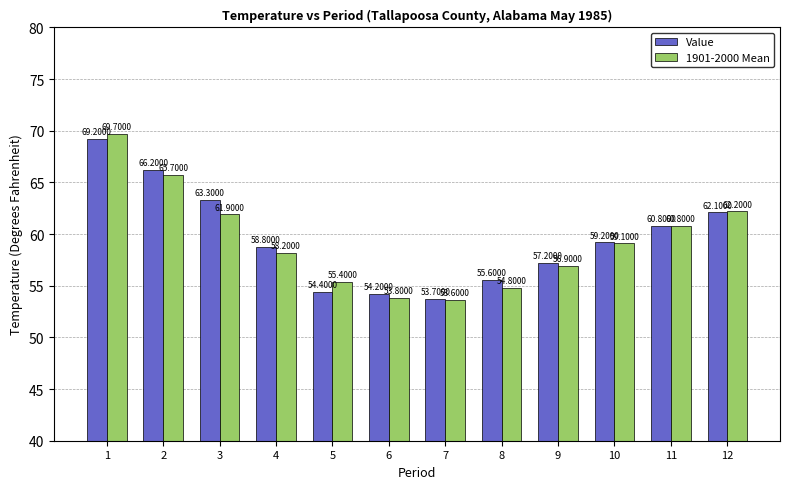

At 8, list the series in order from largest to smallest.

Value, 1901-2000 Mean